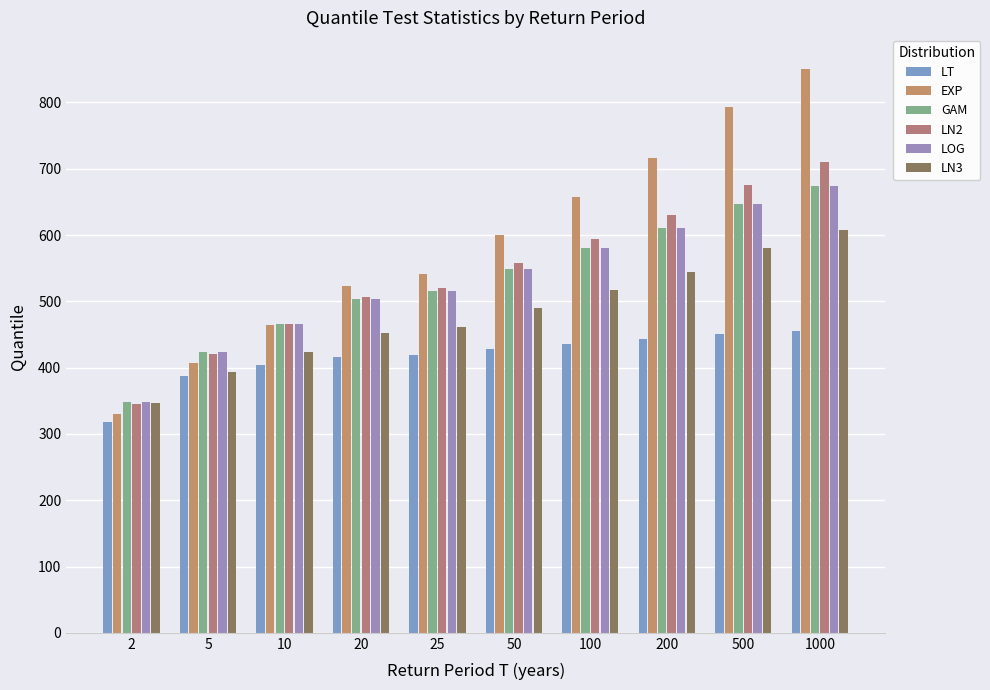

Reading left to right, extract all data points from this chart.

LT: 317.4	386.9	403.6	415.9	419.3	428.5	436.4	443.1	450.8	455.8
EXP: 329.4	406.2	464.4	522.5	541.2	599.4	657.5	715.6	792.5	850.6
GAM: 348.3	422.9	466.0	503.7	515.1	548.7	580.1	609.9	647.4	674.6
LN2: 345.6	420.5	465.9	507.1	519.7	557.7	594.3	629.9	675.8	710.0
LOG: 348.3	422.9	466.0	503.7	515.1	548.7	580.1	609.9	647.4	674.6
LN3: 346.2	393.8	424.2	452.8	461.8	489.3	516.6	543.9	580.2	608.1